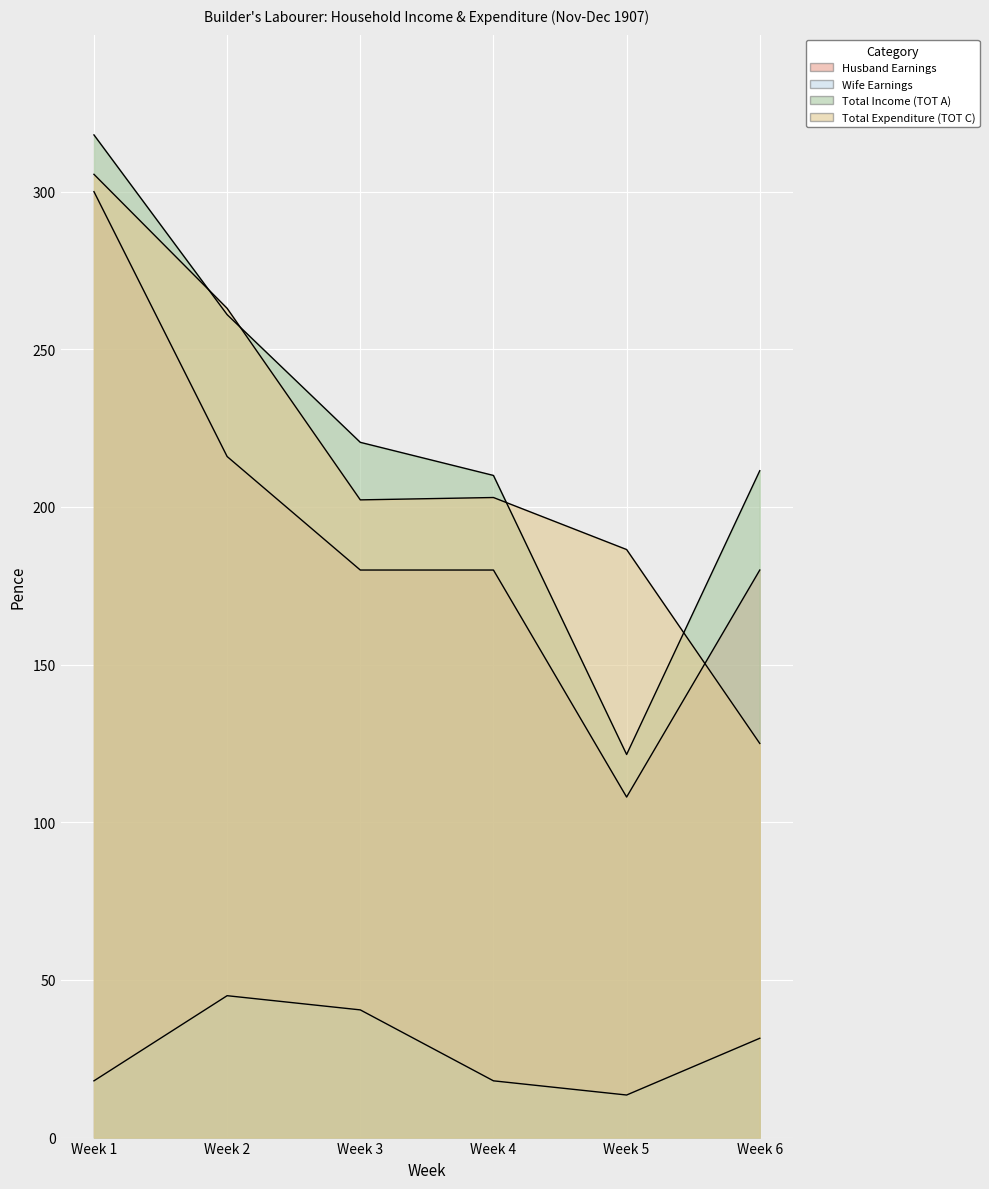

True or false: Total Income (TOT A) and Wife Earnings cross at least once.

False